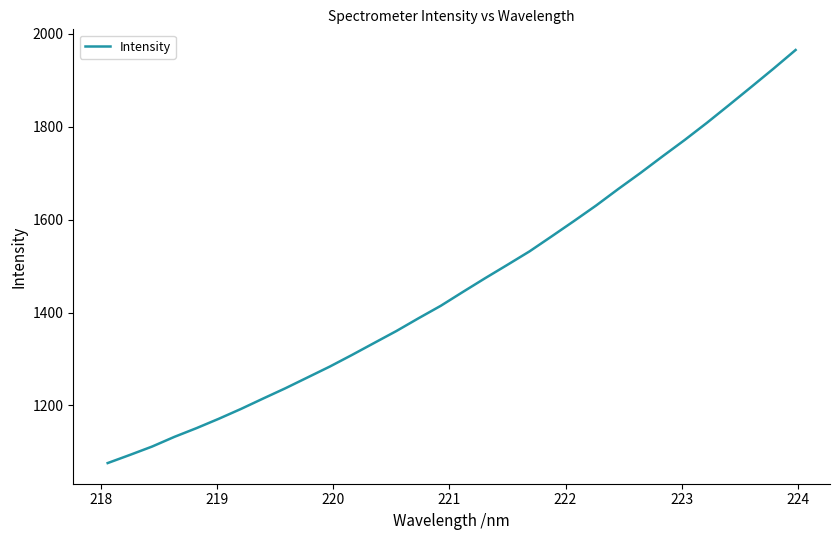

What is the difference between the maximum and second lowest values?

871.7